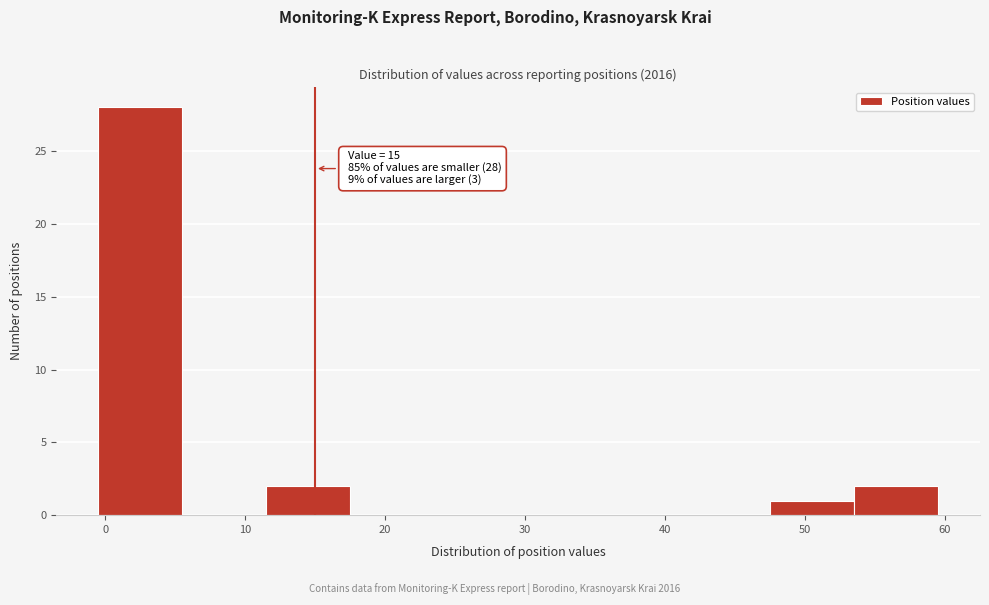

Over which range of the x-axis is the bar tallest?

-0.5 to 5.5